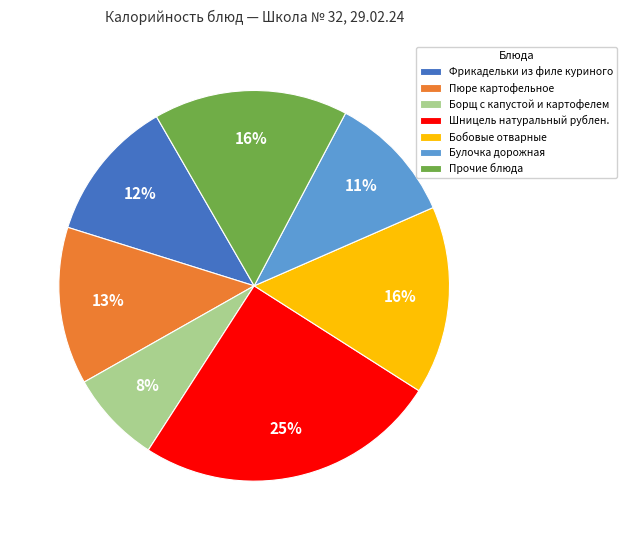

What percentage is the Борщ с капустой и картофелем slice, to the nearest percent?

8%